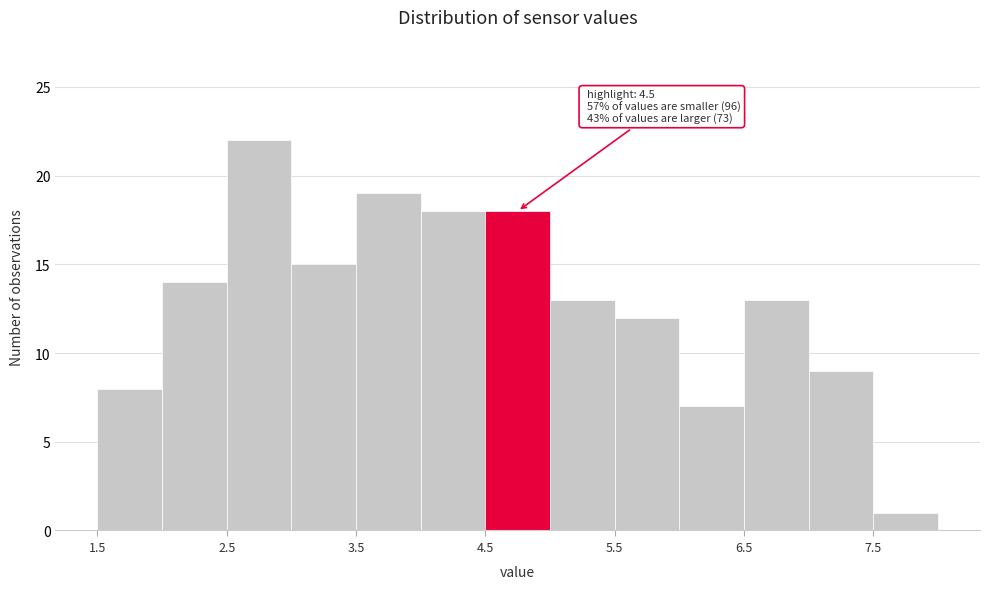

Over which range of the x-axis is the bar tallest?

2.5 to 3.0